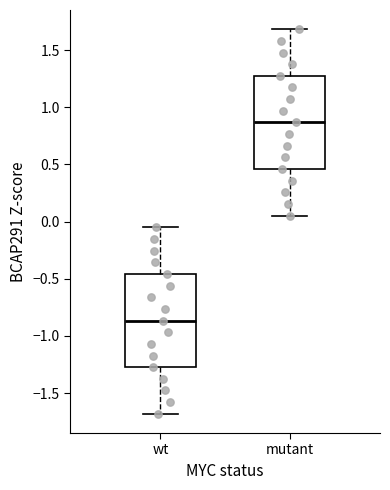

Reading left to right, transcribe this box plot: for each box, give where its median line is, the range the box spans, and where its two whiskers end, as read against the y-axis. The values are not printed on the chart, so give them approximately, as read against the axis.

wt: median -0.85, box -1.25 to -0.45, whiskers -1.70 to -0.05
mutant: median 0.85, box 0.45 to 1.25, whiskers 0.05 to 1.70